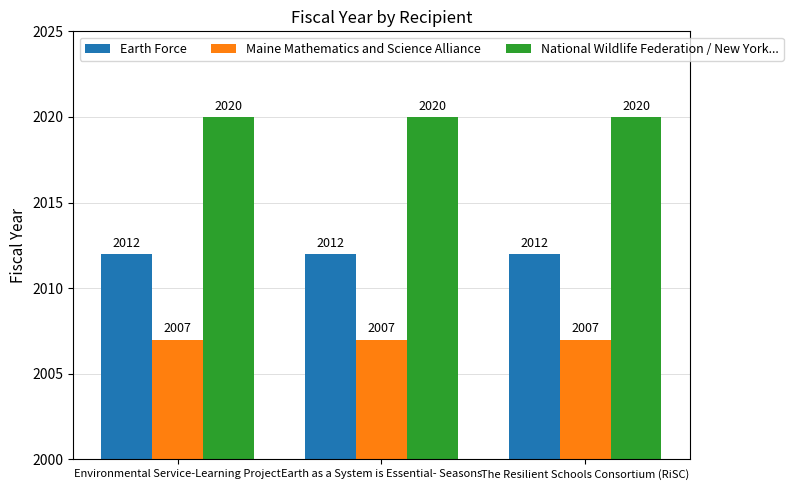

What is the smallest value displayed?

2007